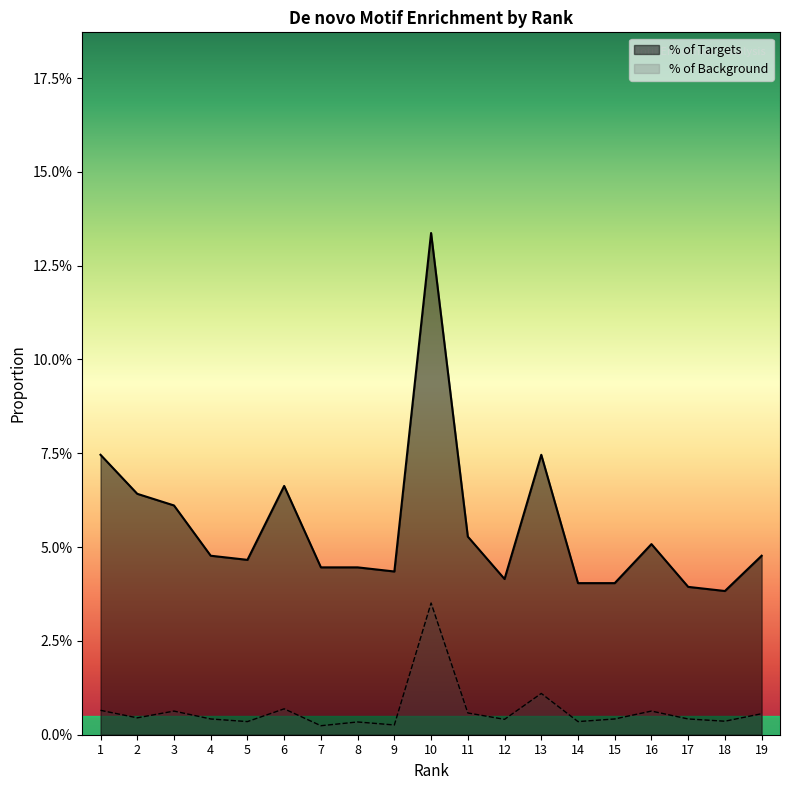

True or false: % of Background and % of Targets cross at least once.

False